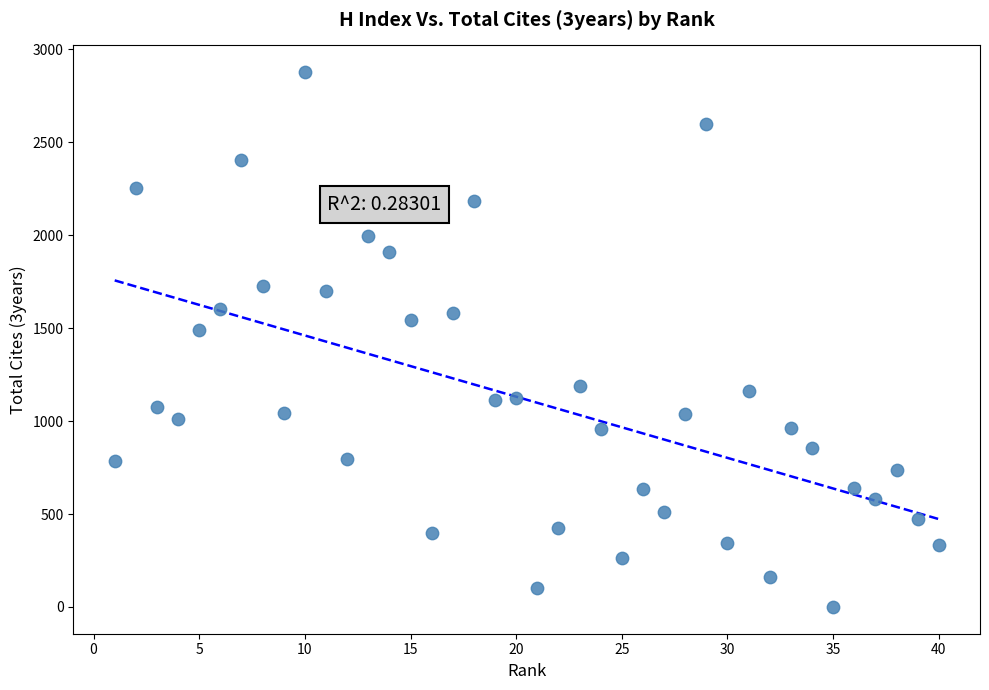

What Y value in the scatter plot is closest to 1439?

1491